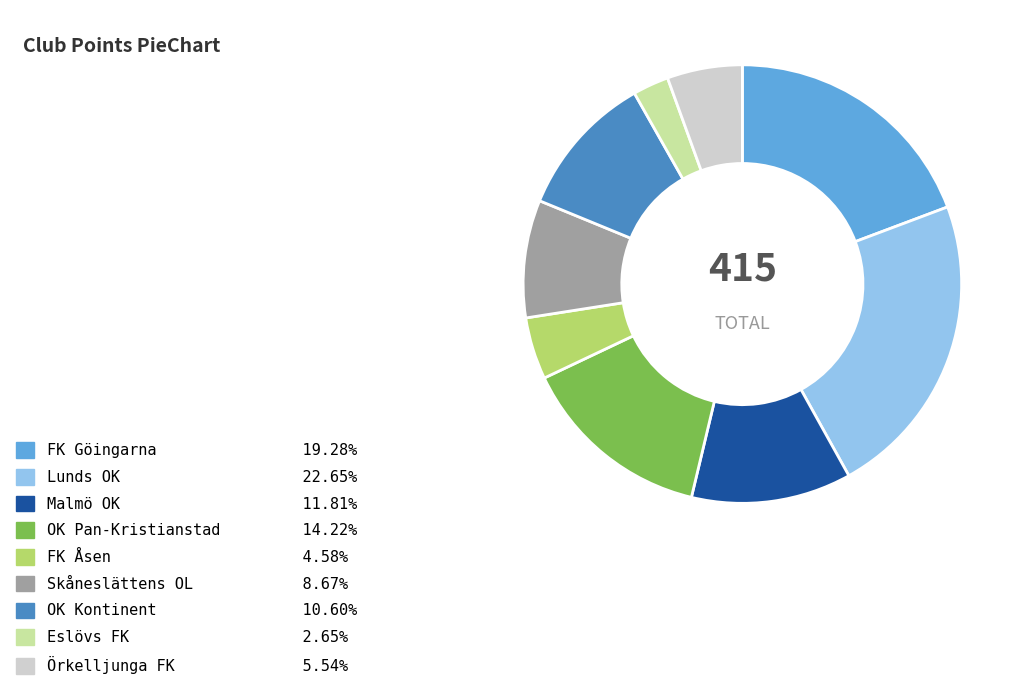

Does any single category account for the majority?

No